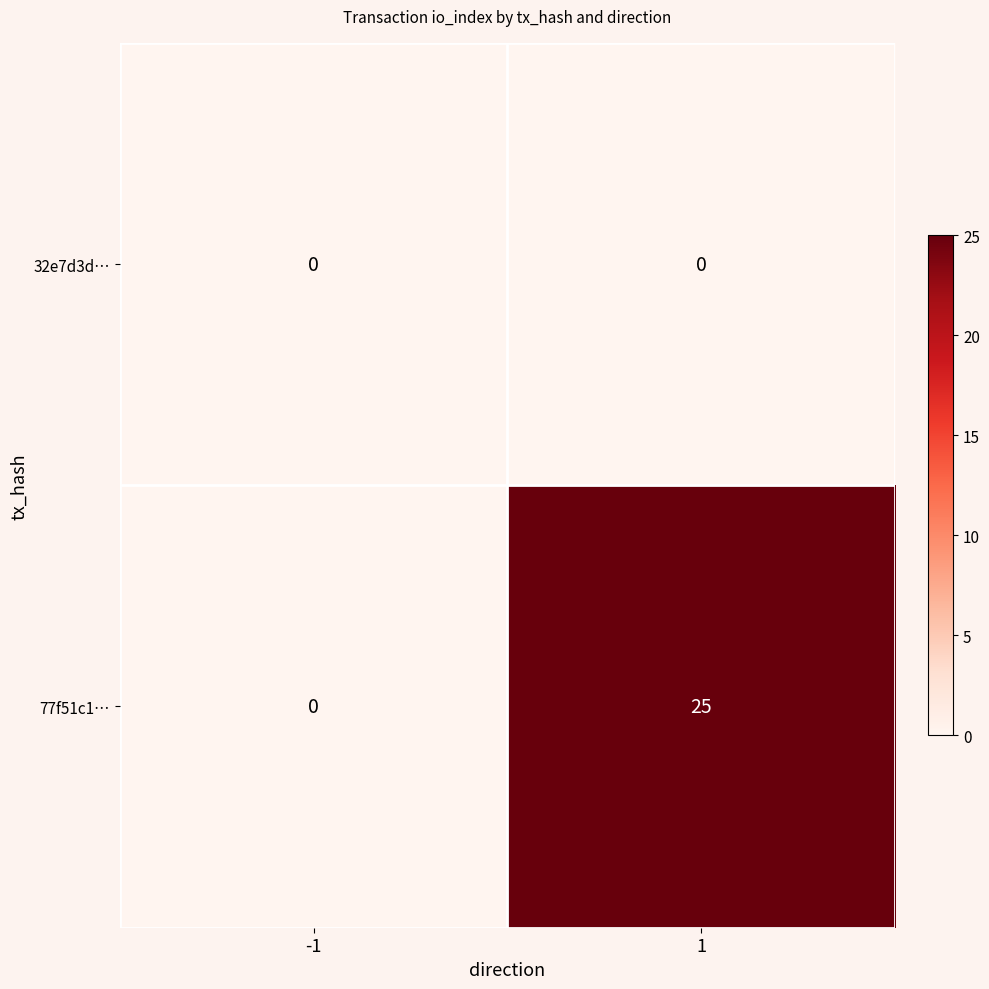

Rank the series by their average value, from lowest to highest.

32e7d3d…, 77f51c1…